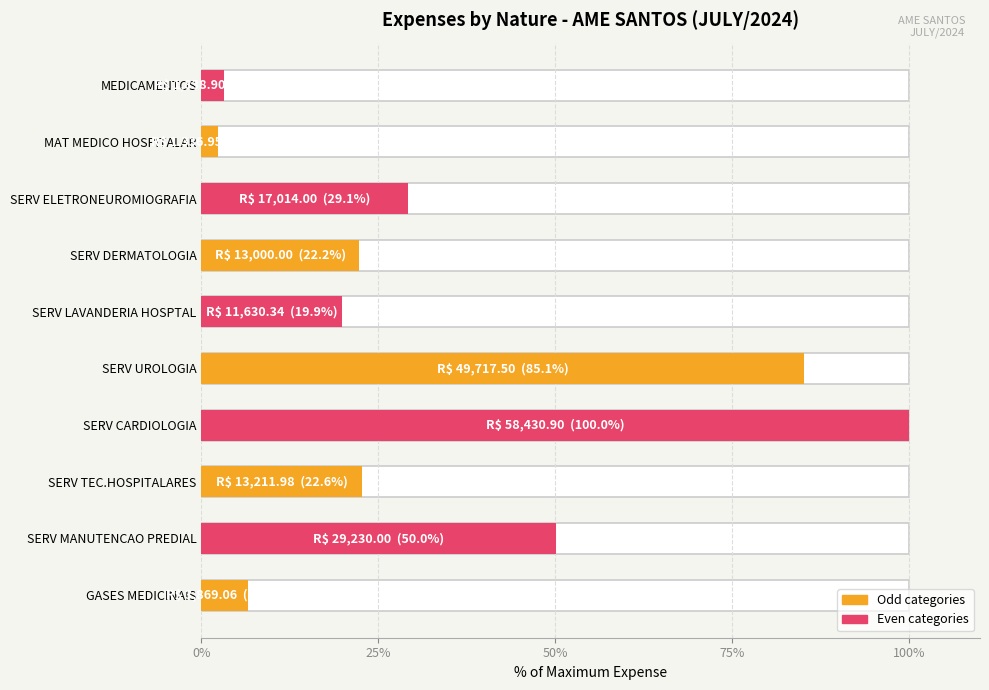

What is the value of the 6th bar from the left?

19.9